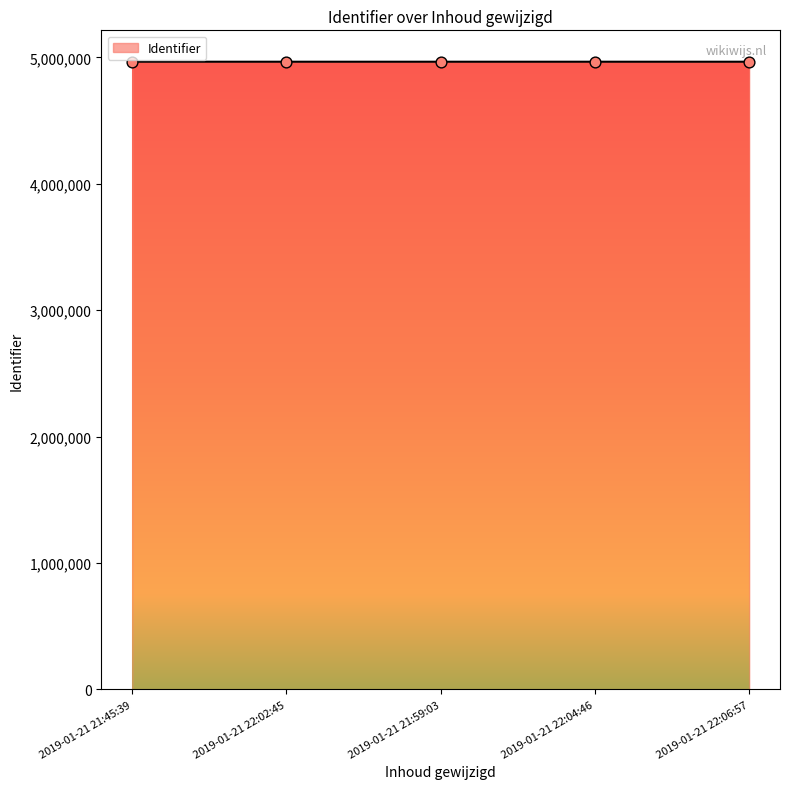

What is the change in value from 2019-01-21 21:45:39 to 2019-01-21 22:06:57?

+10